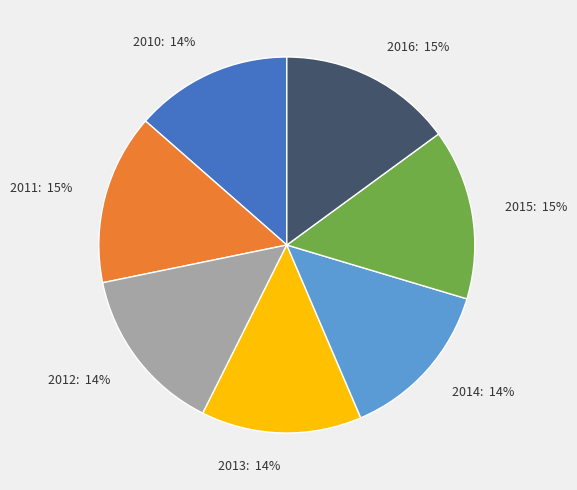

True or false: 2010 accounts for 14% of the total.

True